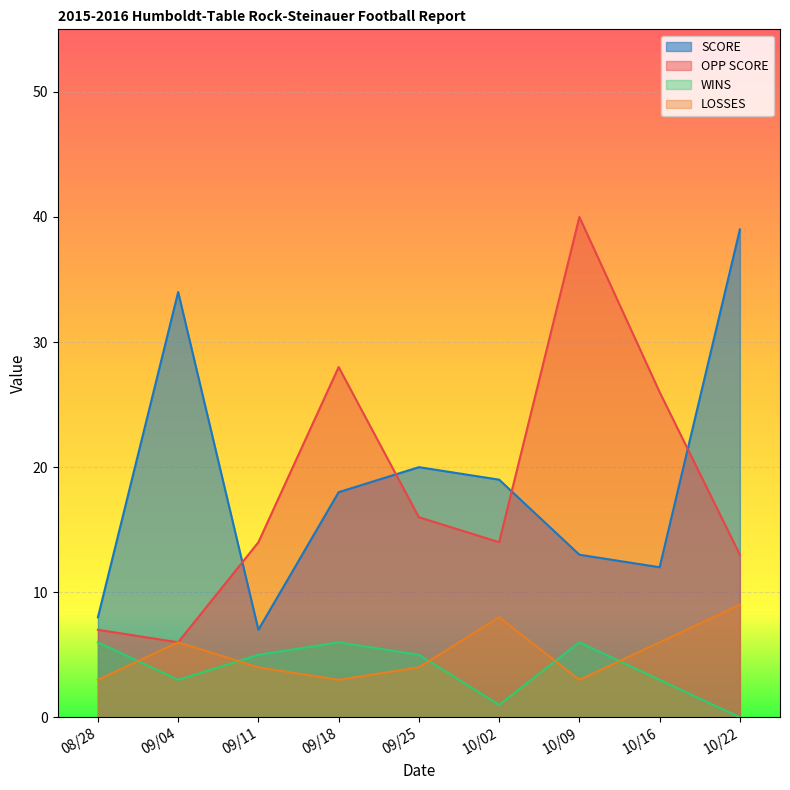

Which label corresponds to the smallest value in the chart?

10/22